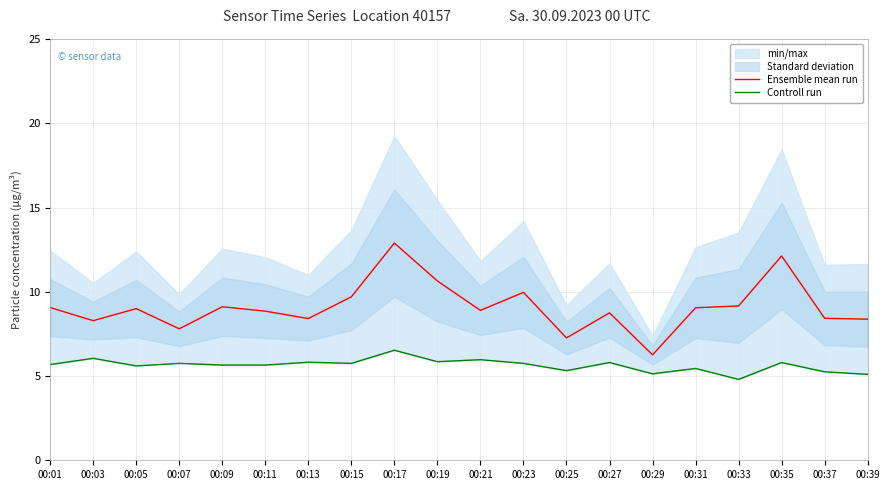

At which label does Controll run first exceed 5?

00:01